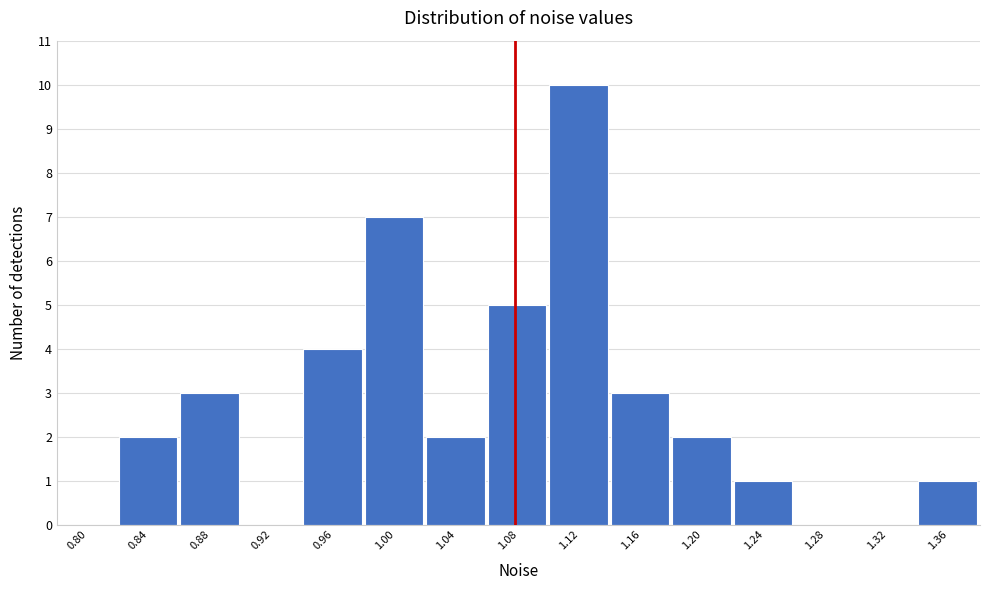

Reading right to left, extract all data points from this chart.

1.36=1	1.32=0	1.28=0	1.24=1	1.20=2	1.16=3	1.12=10	1.08=5	1.04=2	1.00=7	0.96=4	0.92=0	0.88=3	0.84=2	0.80=0